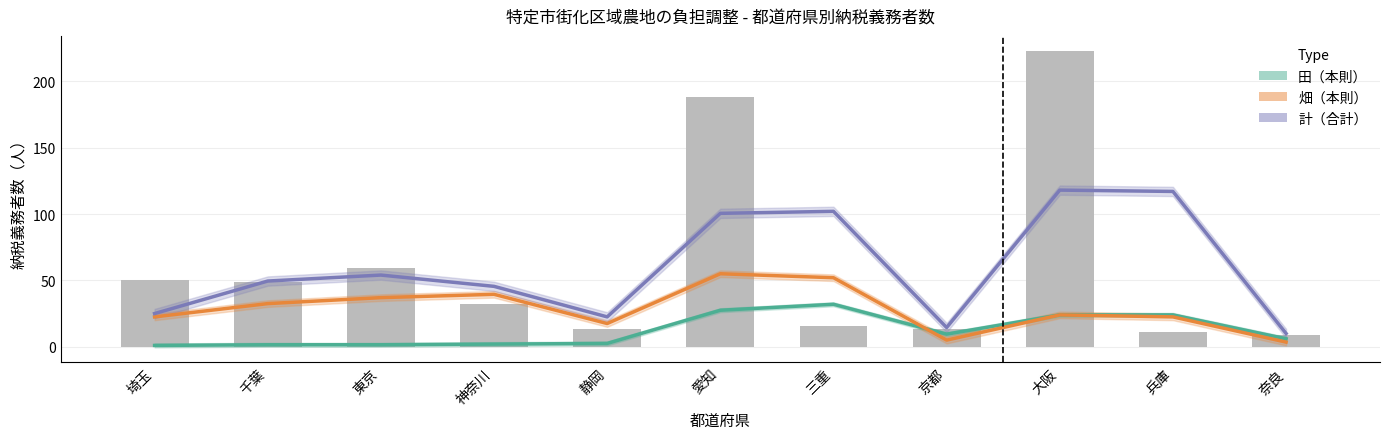

How many groups of bars are there?

11